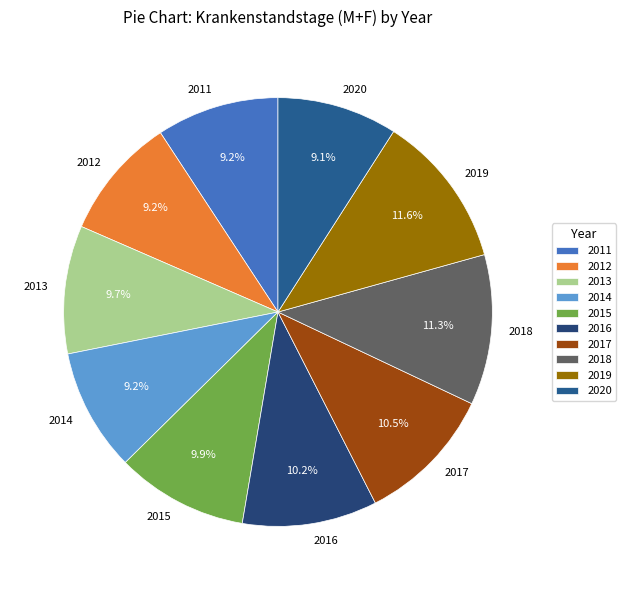

What is the ratio of the value at 2015 to the value at 2020?

1.1